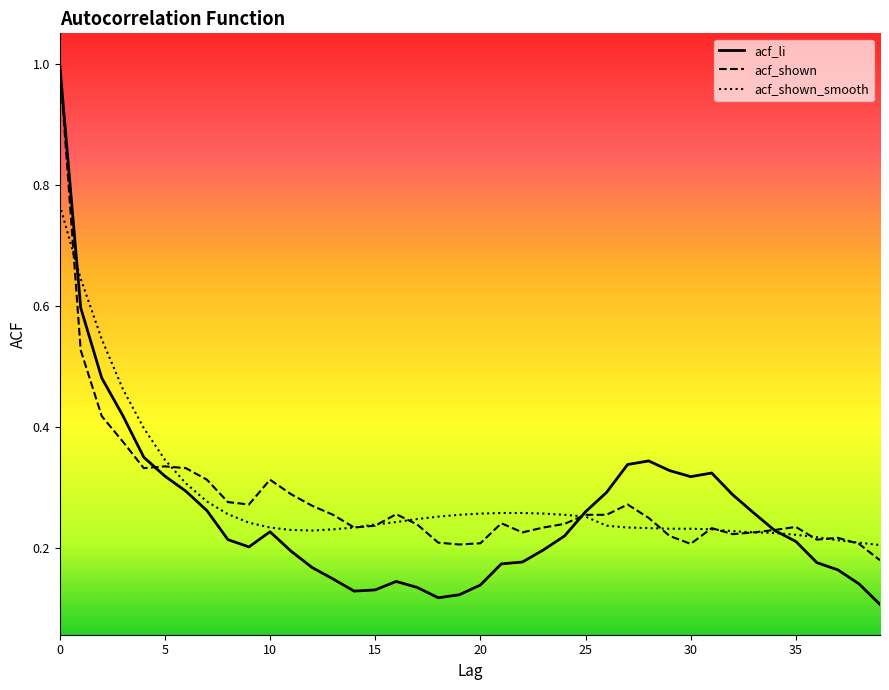

After their last crossing, which series has the higher values: acf_shown_smooth or acf_li?

acf_shown_smooth